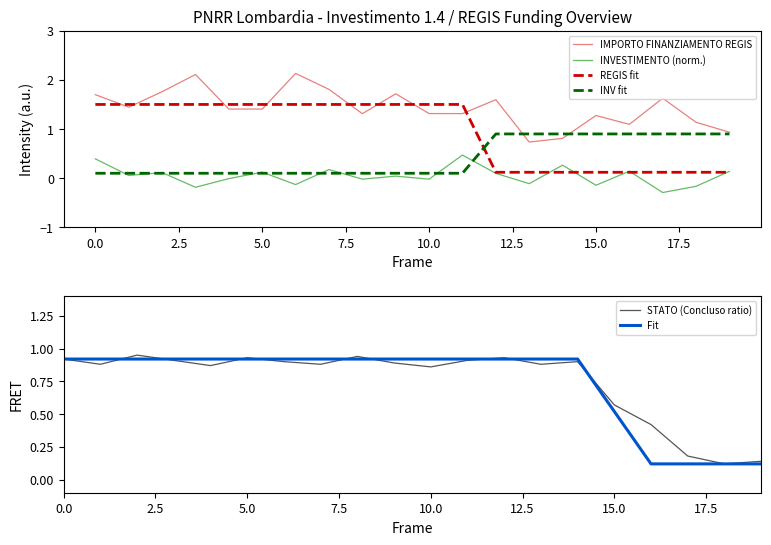

True or false: IMPORTO FINANZIAMENTO REGIS and REGIS fit cross at least once.

True